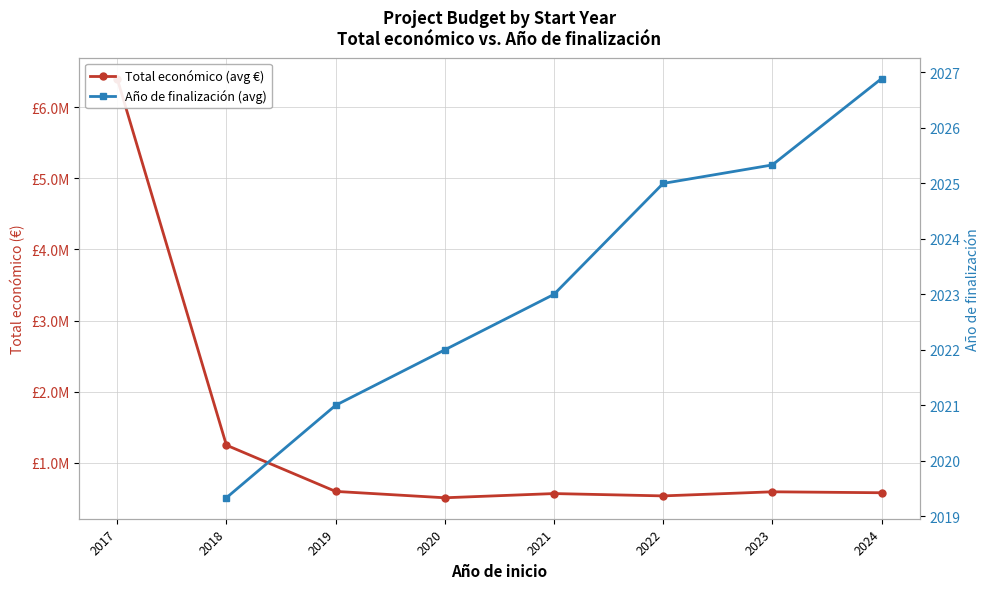

List the series in order of their peak value, highest first.

Total económico (avg €), Año de finalización (avg)